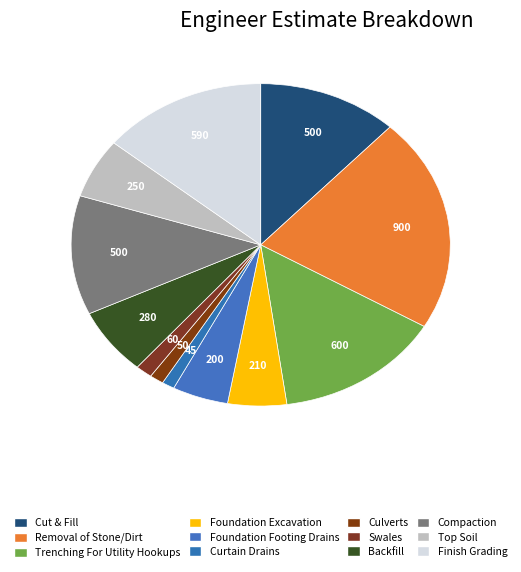

Rank the categories by value from highest to lowest.

Removal of Stone/Dirt, Trenching For Utility Hookups, Finish Grading, Cut & Fill, Compaction, Backfill, Top Soil, Foundation Excavation, Foundation Footing Drains, Swales, Culverts, Curtain Drains